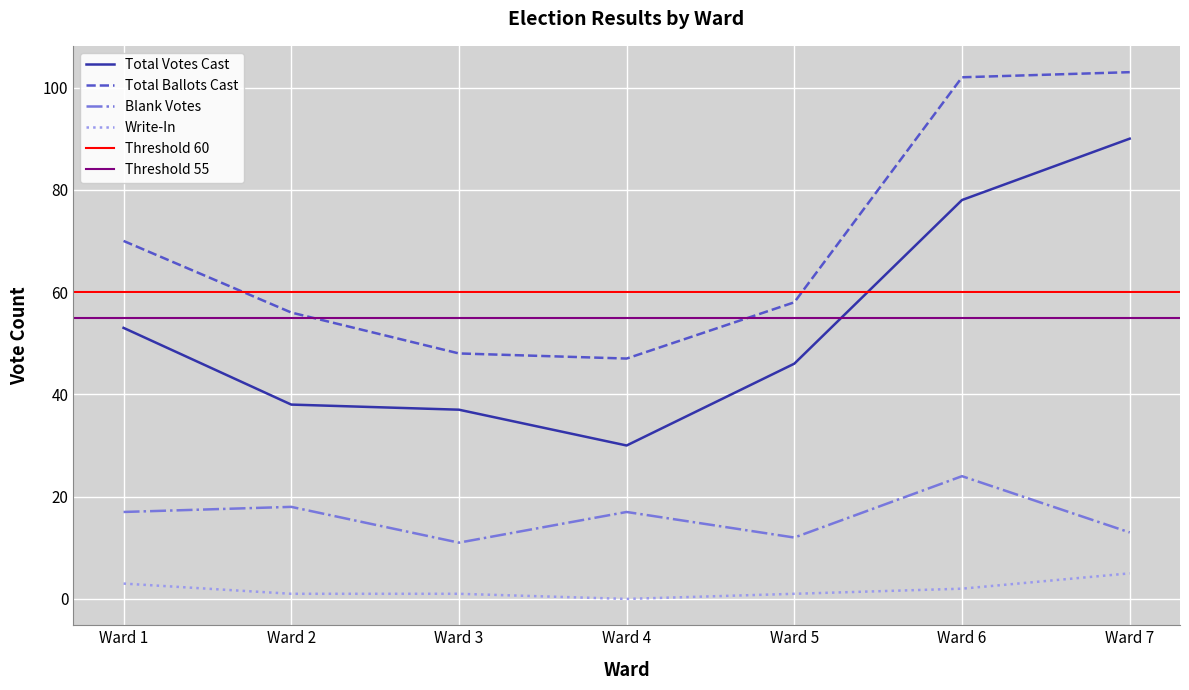

Is it true that Blank Votes equals 11 at Ward 3?

True